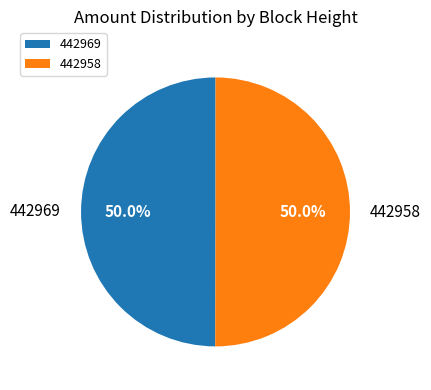

The 442958 slice represents 50% of the pie. True or false?

True